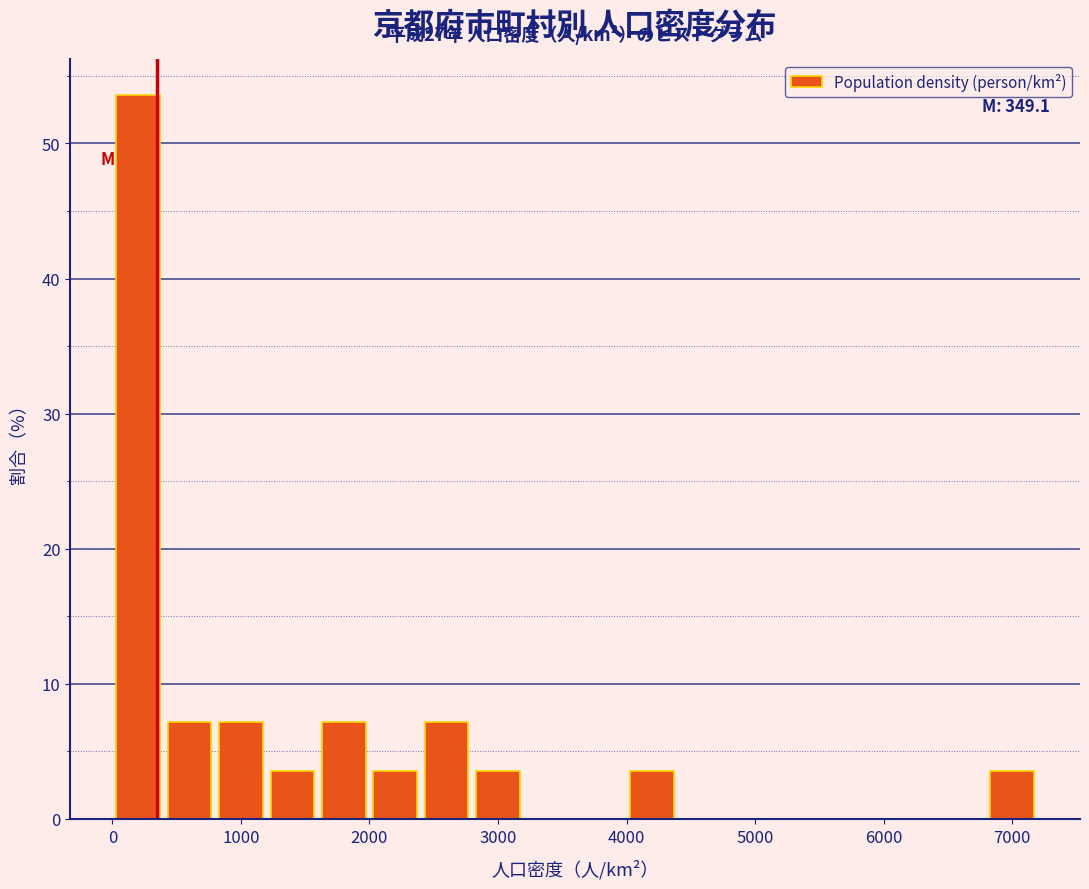

Which range on the x-axis has the tallest bar?

0 to 400